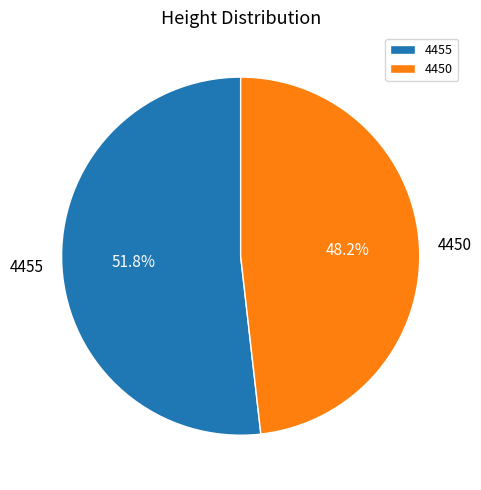

To the nearest percent, what is the difference between the 4450 and 4455 slice percentages?

4%